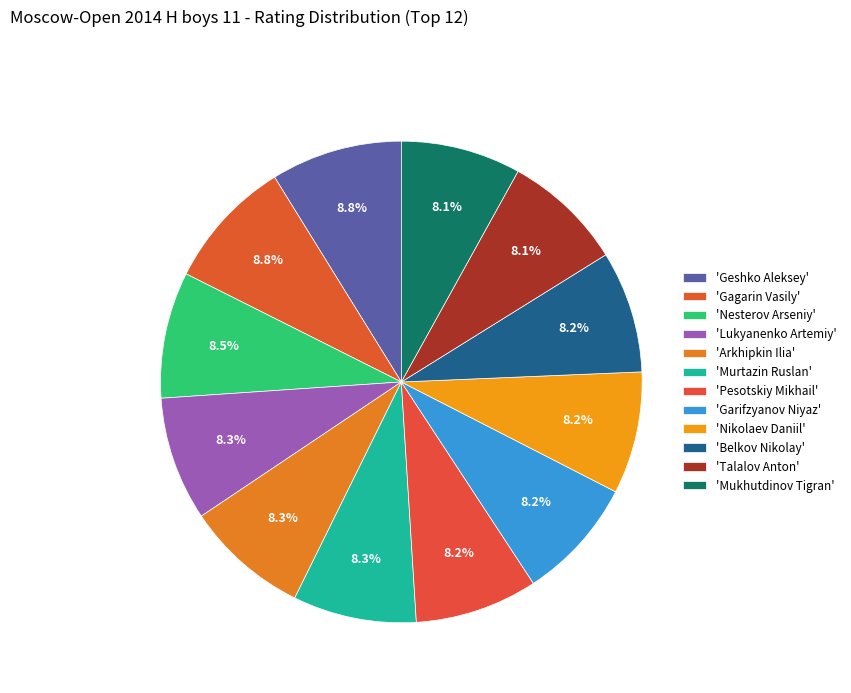

How many segments does this pie chart have?

12